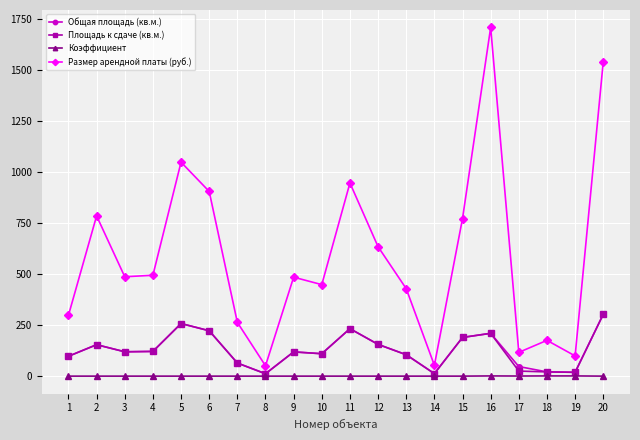

True or false: Площадь к сдаче (кв.м.) has a value of 328.4 at 6.

False